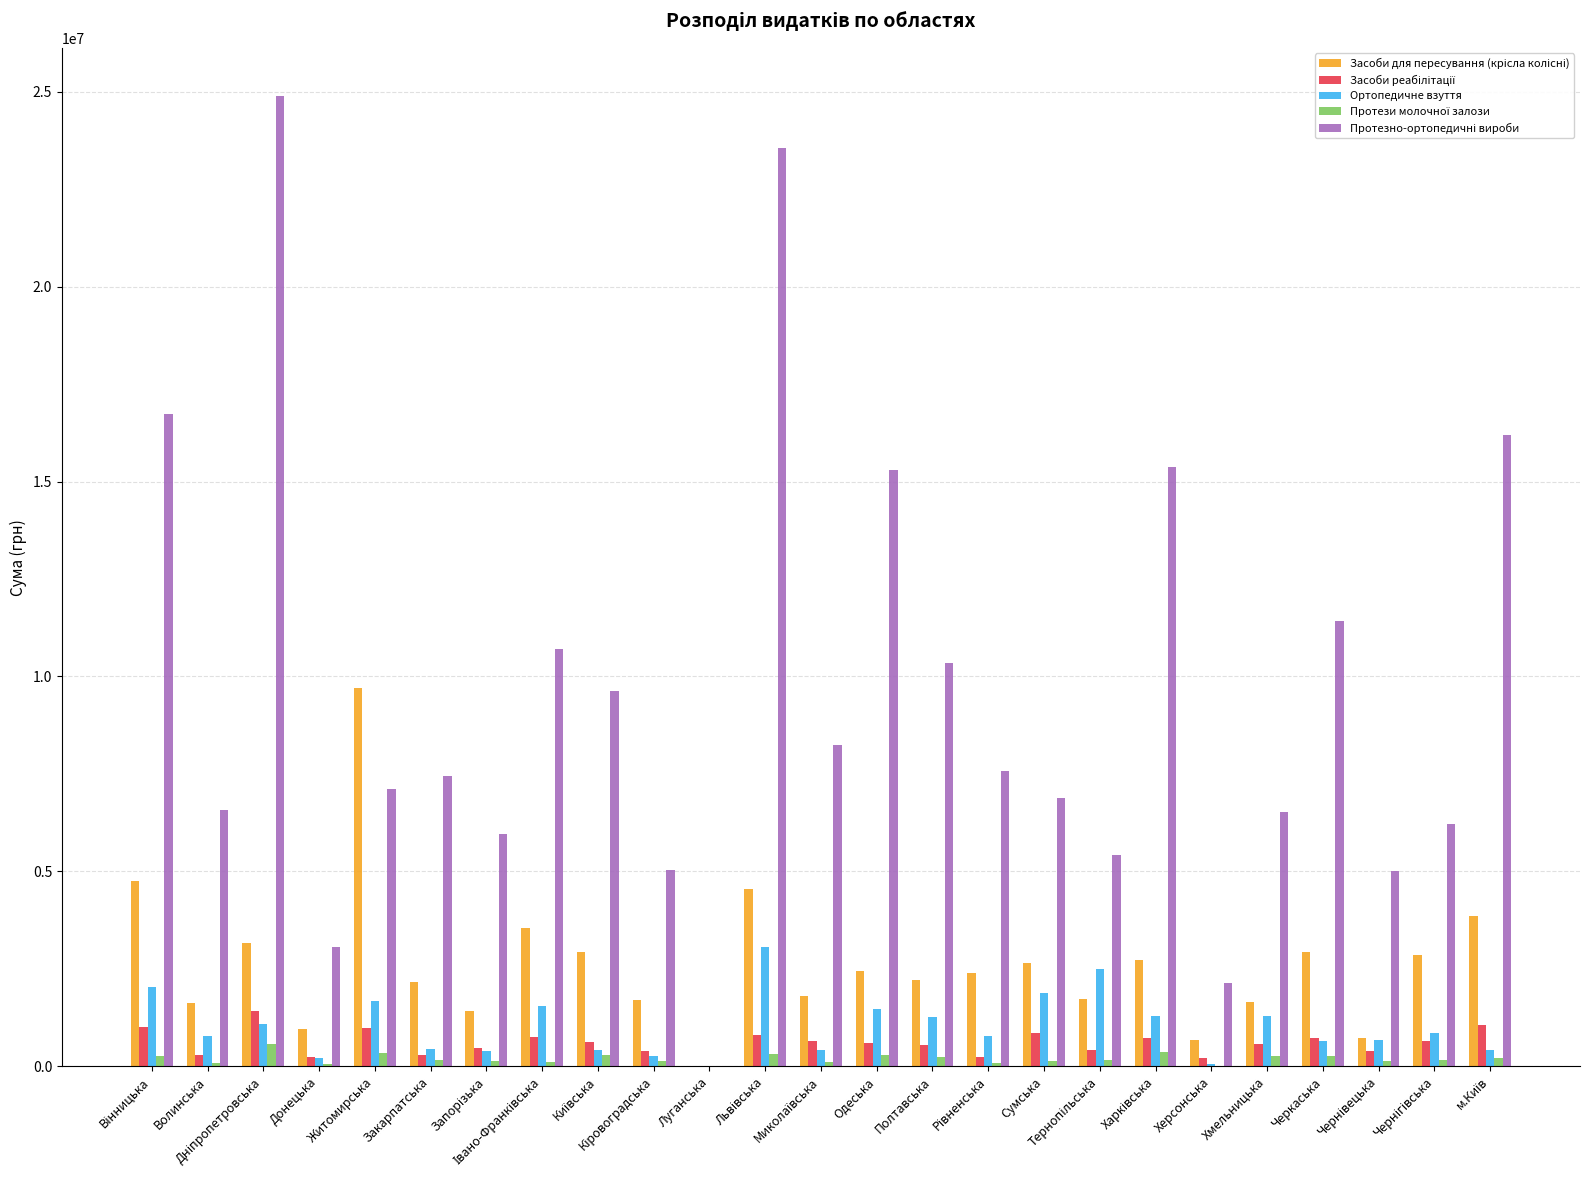

How many groups of bars are there?

25